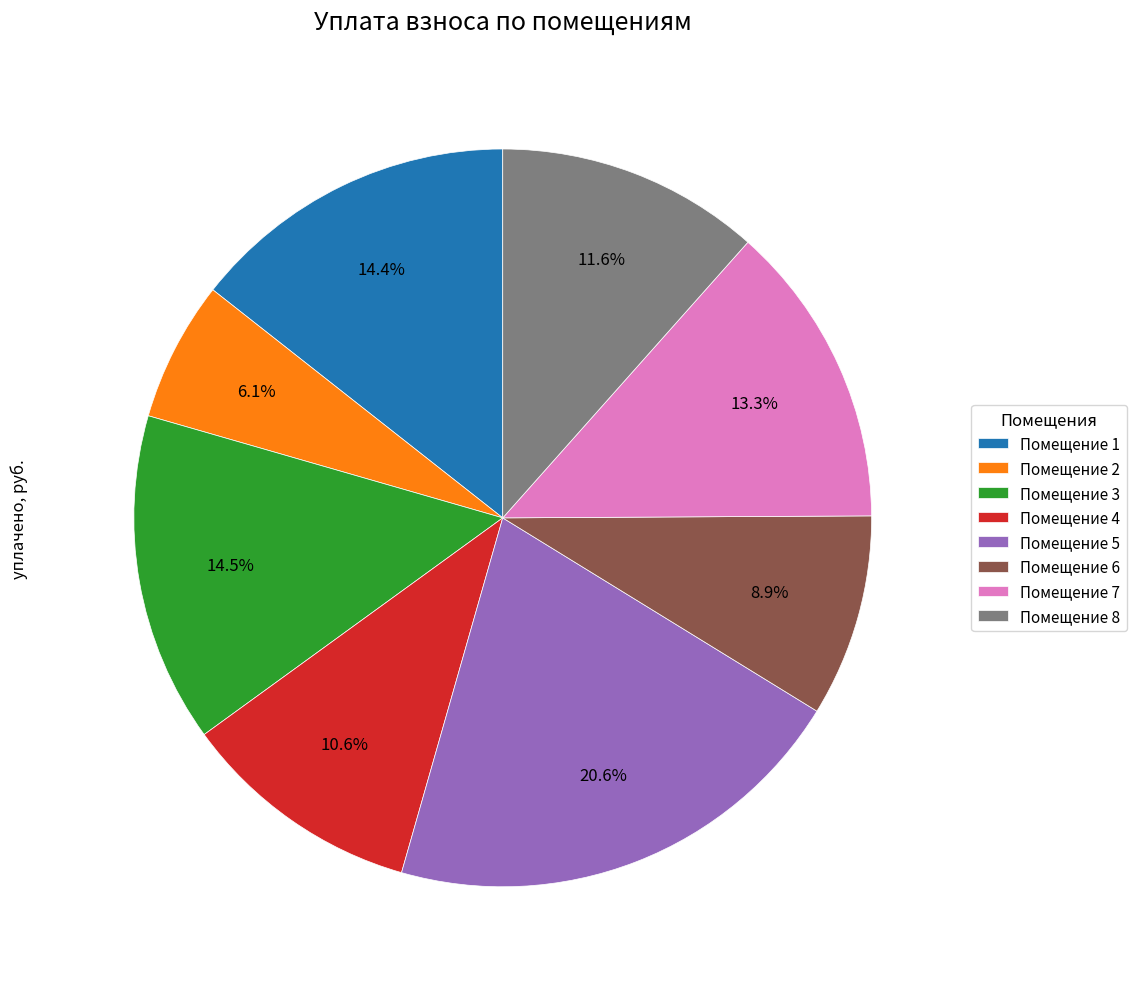

How much of the chart is everything except Помещение 4?

89.4%